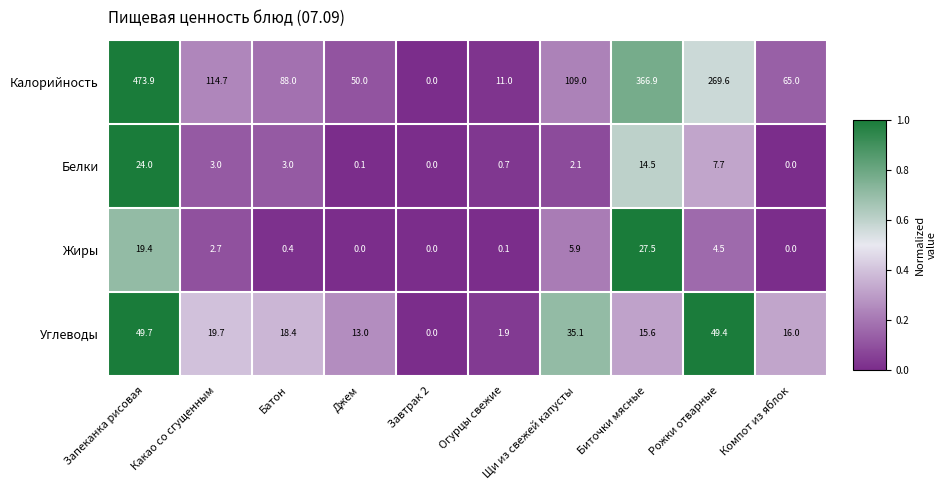

What is the average value of the Углеводы series?

21.9